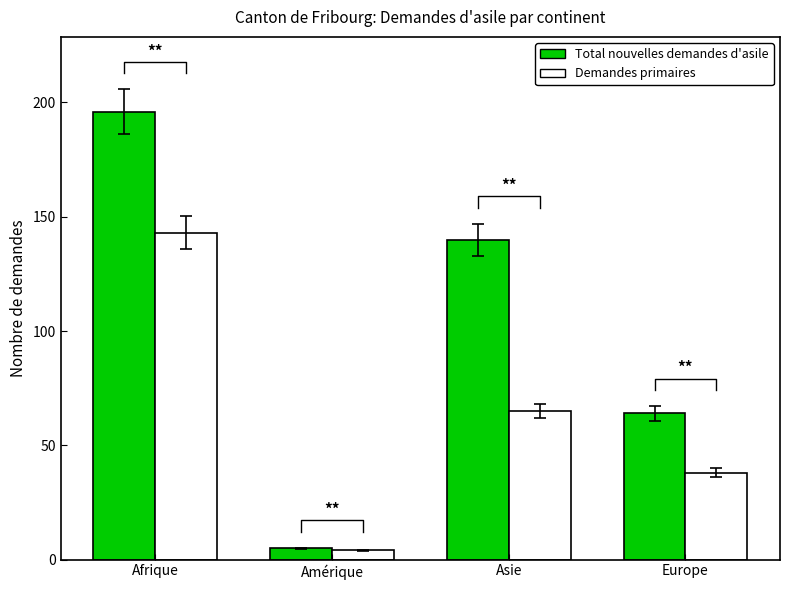

Is it true that Total nouvelles demandes d'asile equals 57 at Asie?

False